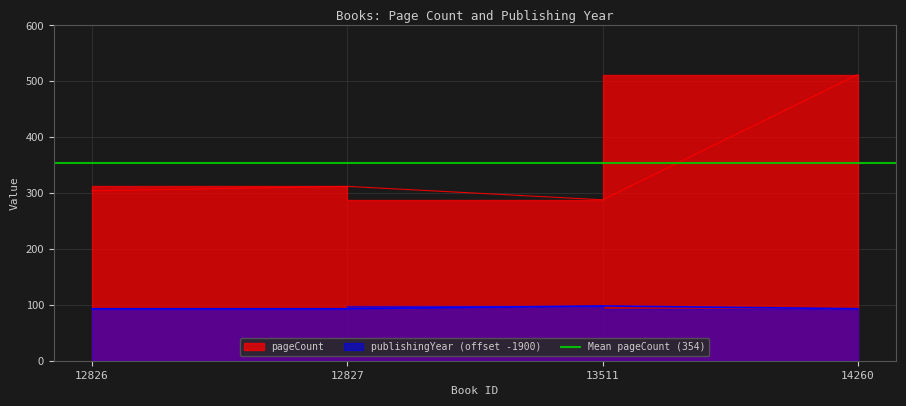

What is the value of the publishingYear point at the 2nd from the left?

93